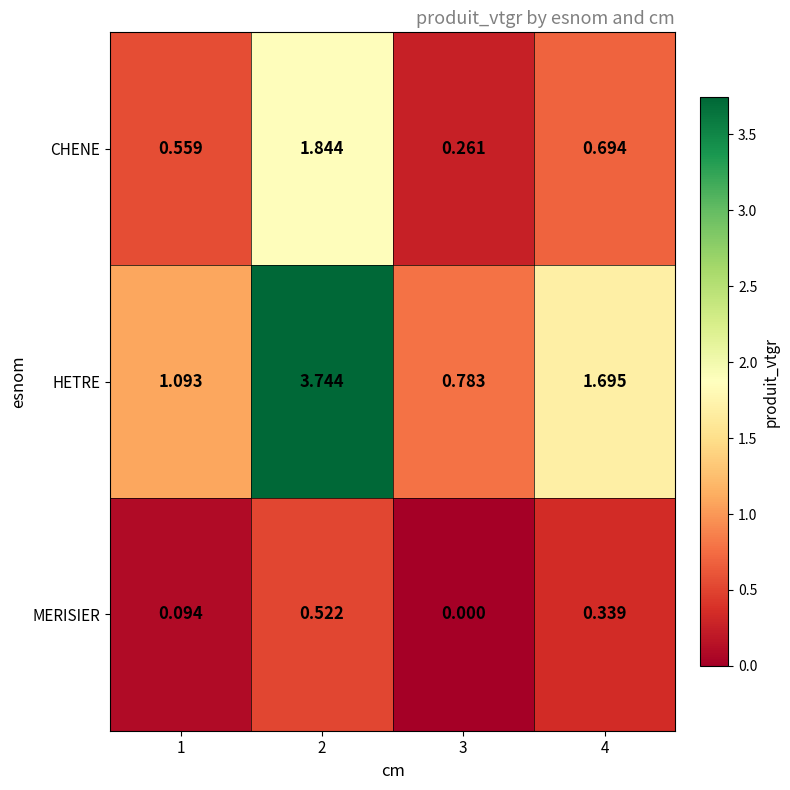

List the series in order of their peak value, lowest first.

MERISIER, CHENE, HETRE